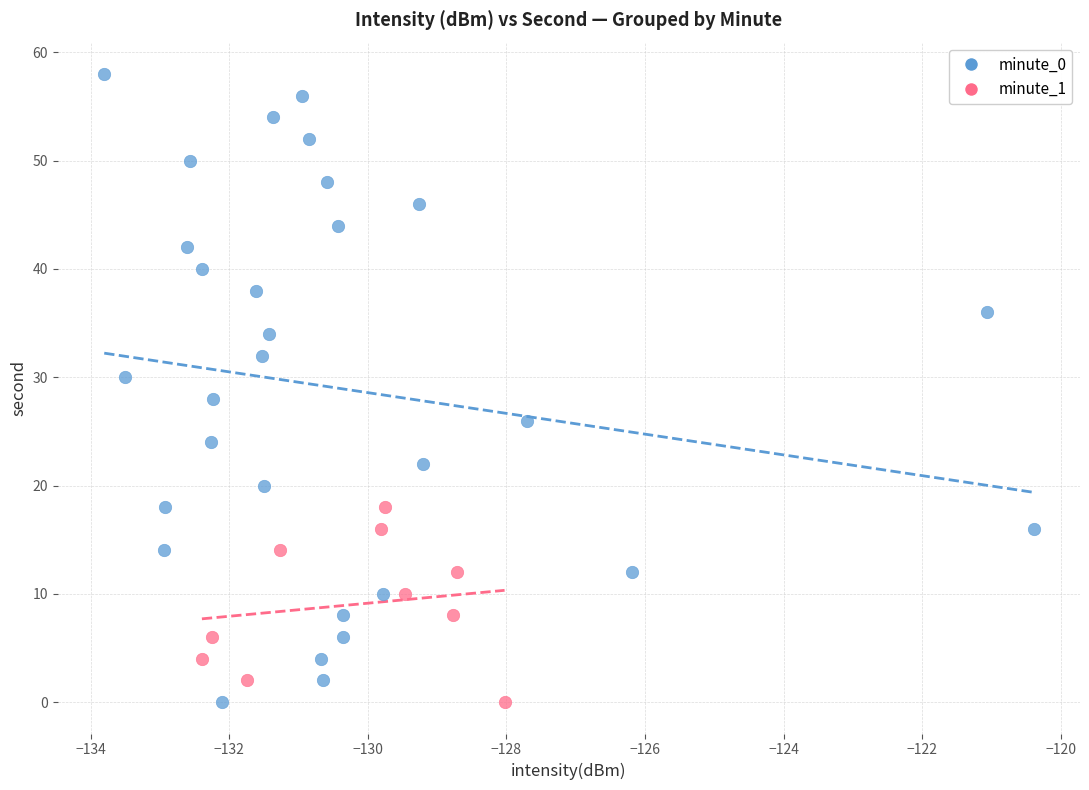

Which series has the widest spread of Y values?

minute_0